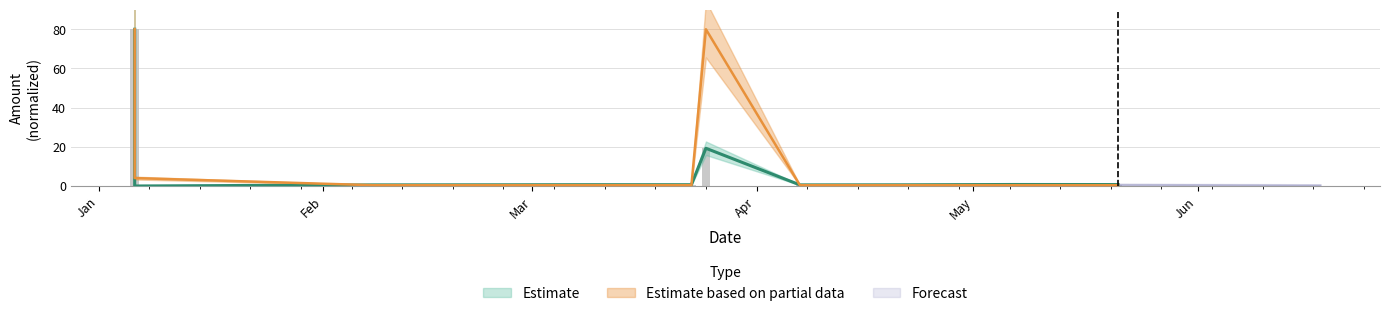

What is the difference between the maximum and minimum values in the Fee series?

79.6